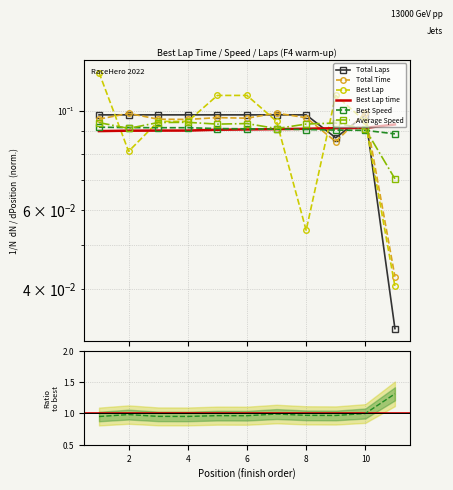

Which series has the widest spread of values?

Best Lap